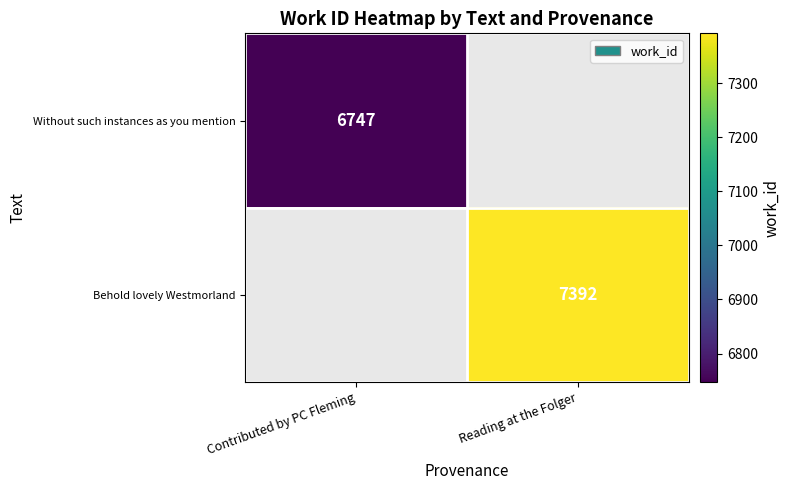

Is it true that Without such instances as you mention equals 6747 at Contributed by PC Fleming?

True